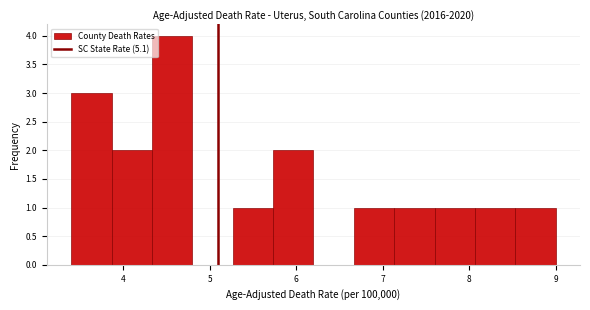

Reading left to right, list every bar in this chart as the range it spans on the x-axis followed by its height. Neither the bar edges nor the heights are printed on the chart, so give them approximately, as read against the axes.

3.4 to 3.9: 3
3.9 to 4.3: 2
4.3 to 4.8: 4
4.8 to 5.3: 0
5.3 to 5.7: 1
5.7 to 6.2: 2
6.2 to 6.7: 0
6.7 to 7.1: 1
7.1 to 7.6: 1
7.6 to 8.1: 1
8.1 to 8.5: 1
8.5 to 9.0: 1